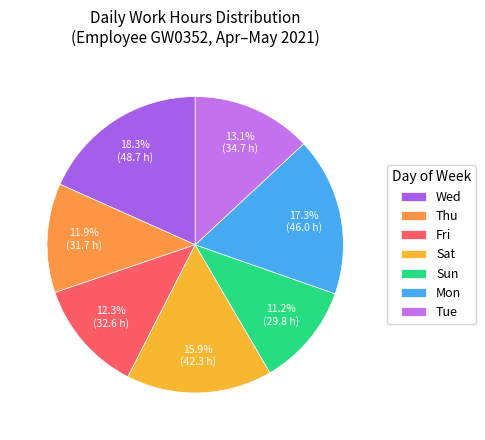

To the nearest percent, what is the difference between the largest and smallest slice percentages?

7%